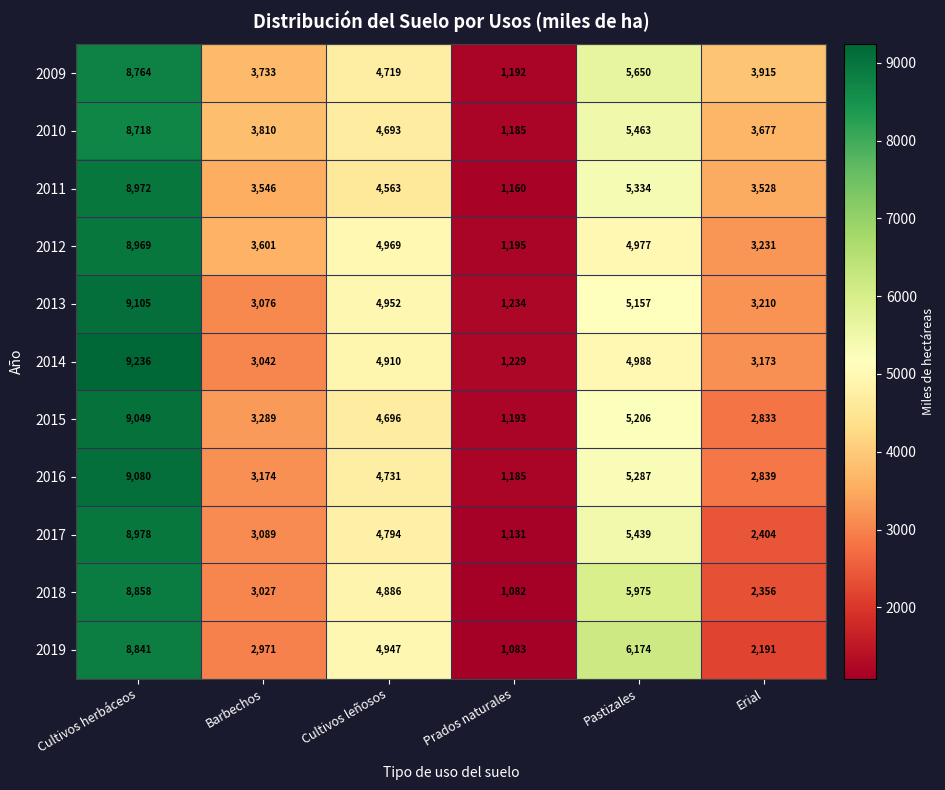

True or false: 2011 has a value of 1160 at Prados naturales.

True